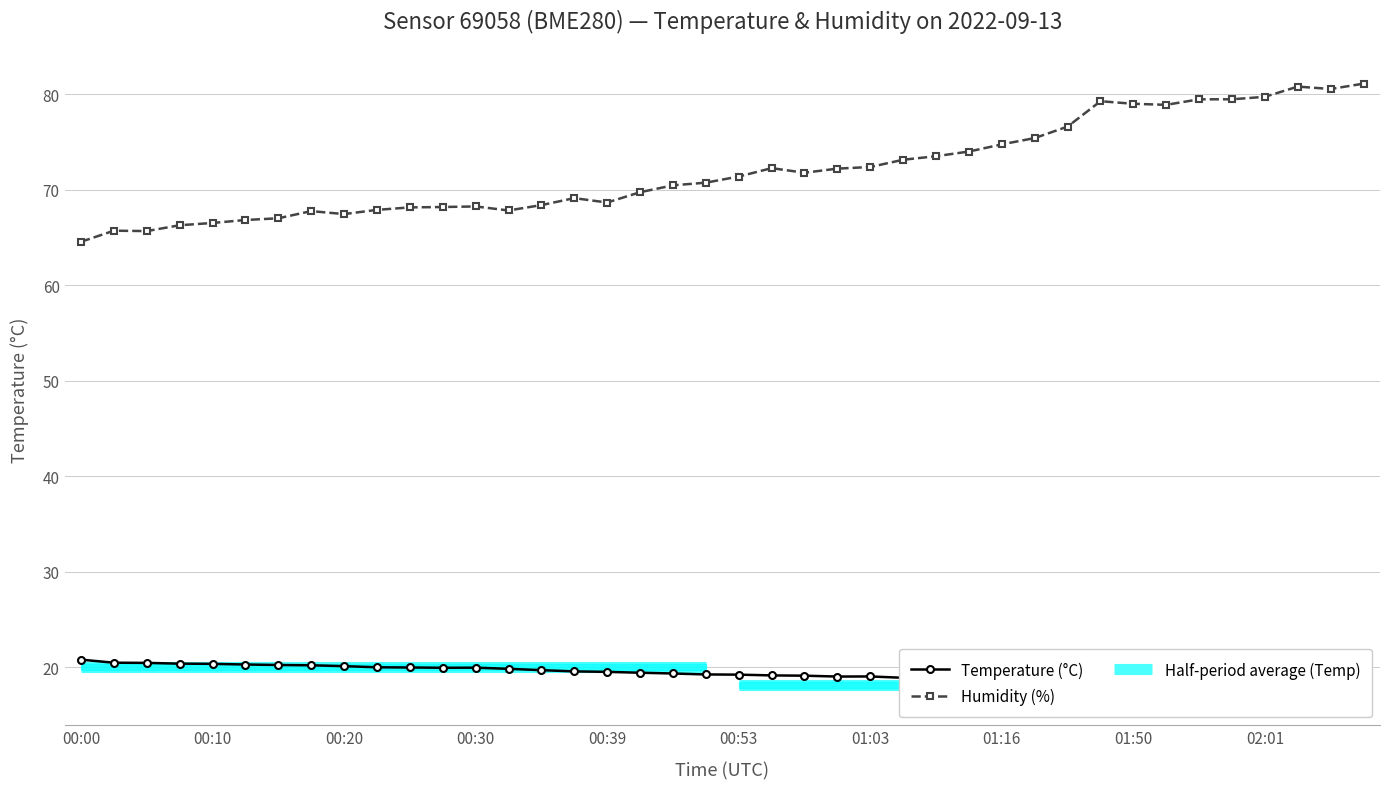

What is the label of the 40th point from the right?

00:00